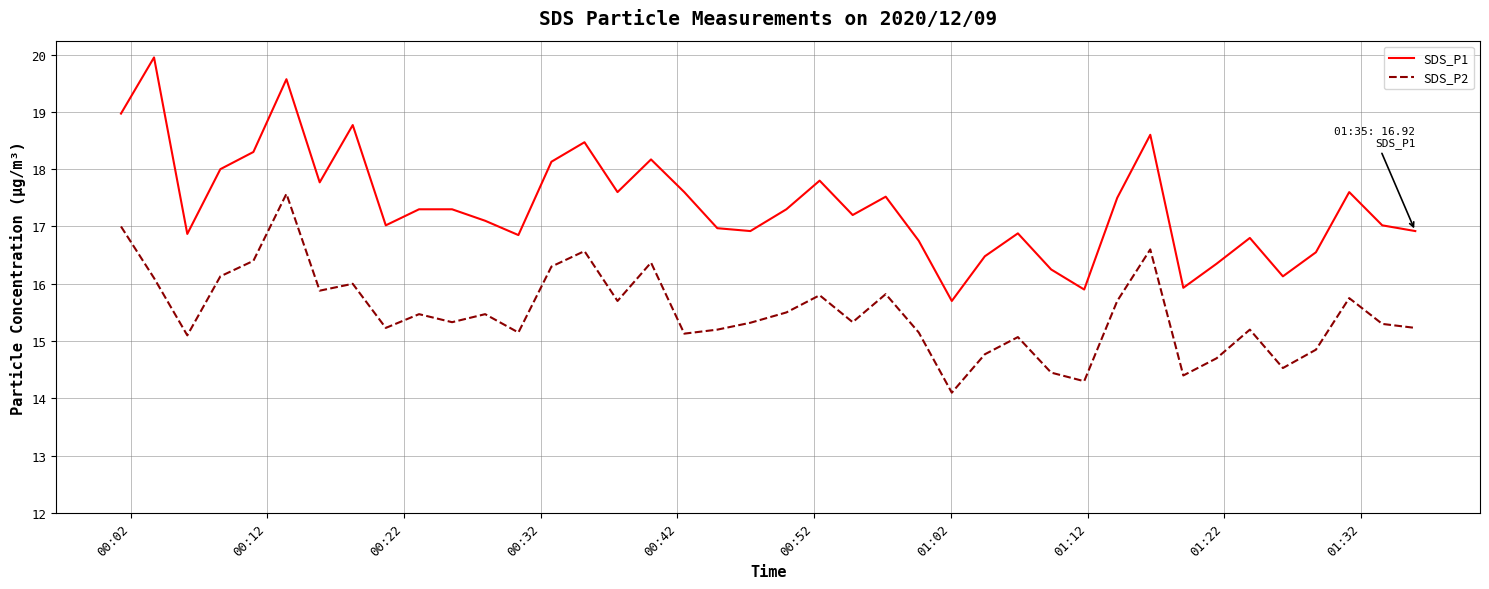

Which series has the largest total across all categories?

SDS_P1